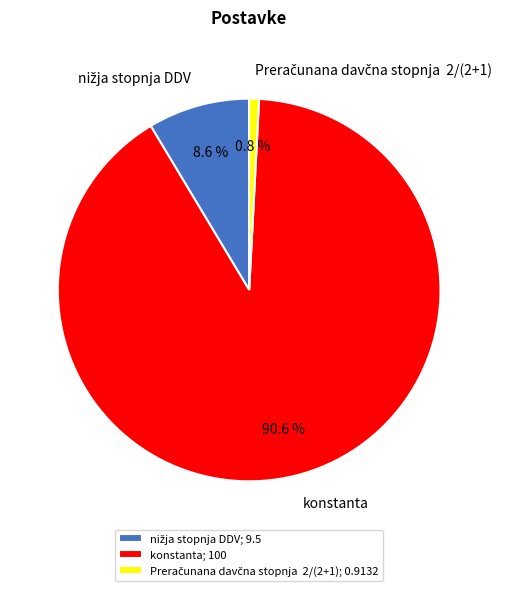

What portion of the pie excludes konstanta?

9.4%